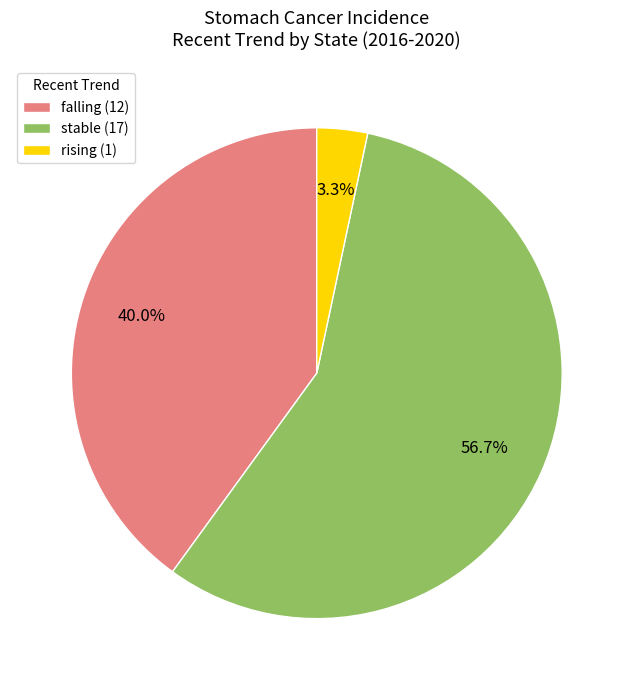

How many segments does this pie chart have?

3